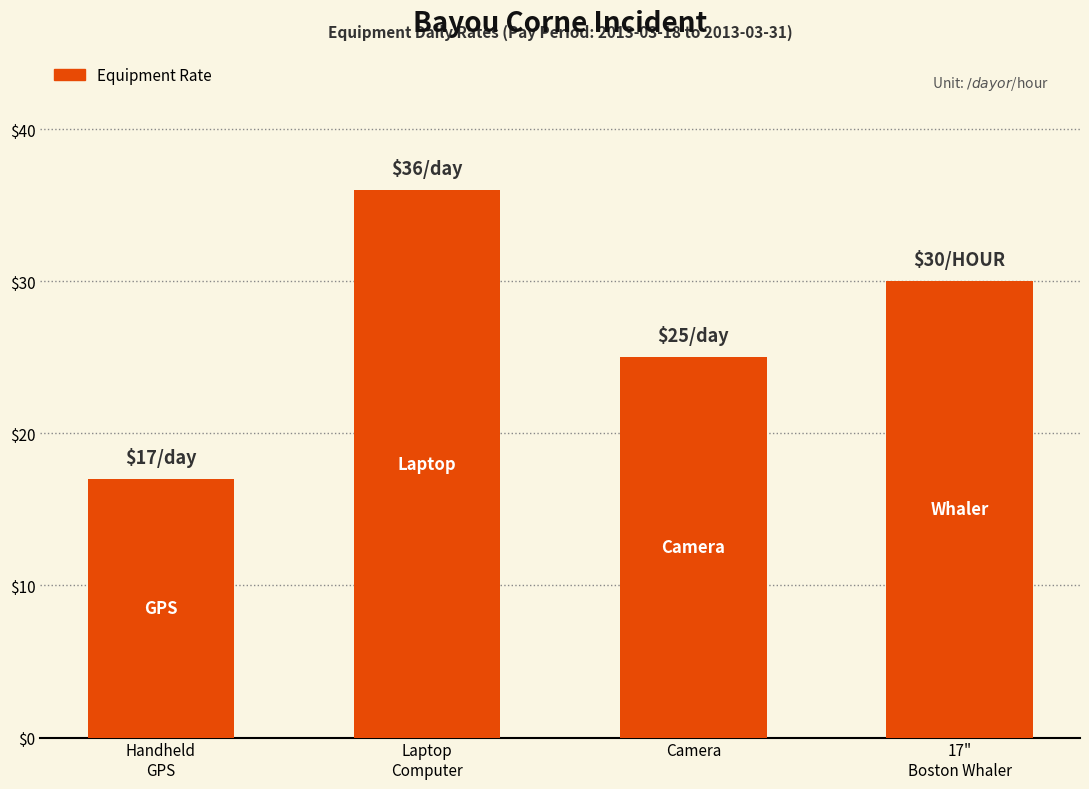

What is the difference between the maximum and second lowest values?

11